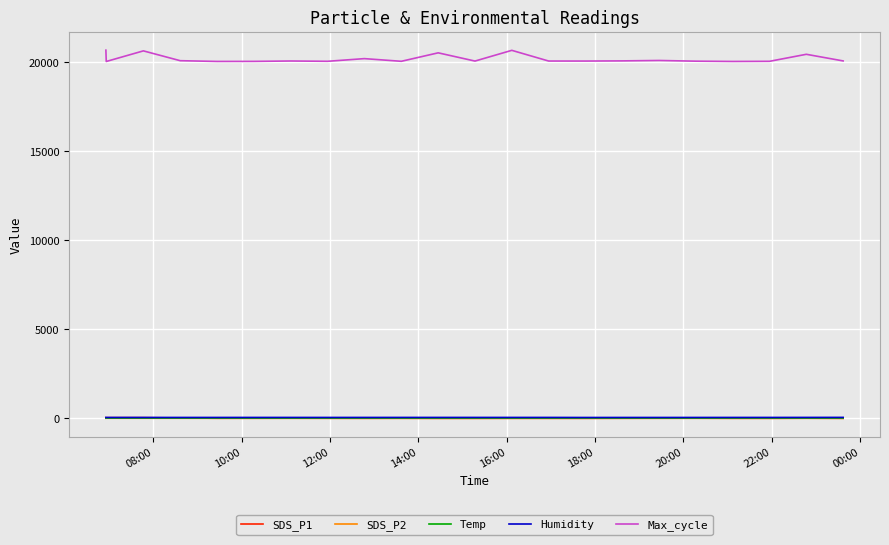

True or false: Temp and SDS_P2 cross at least once.

False